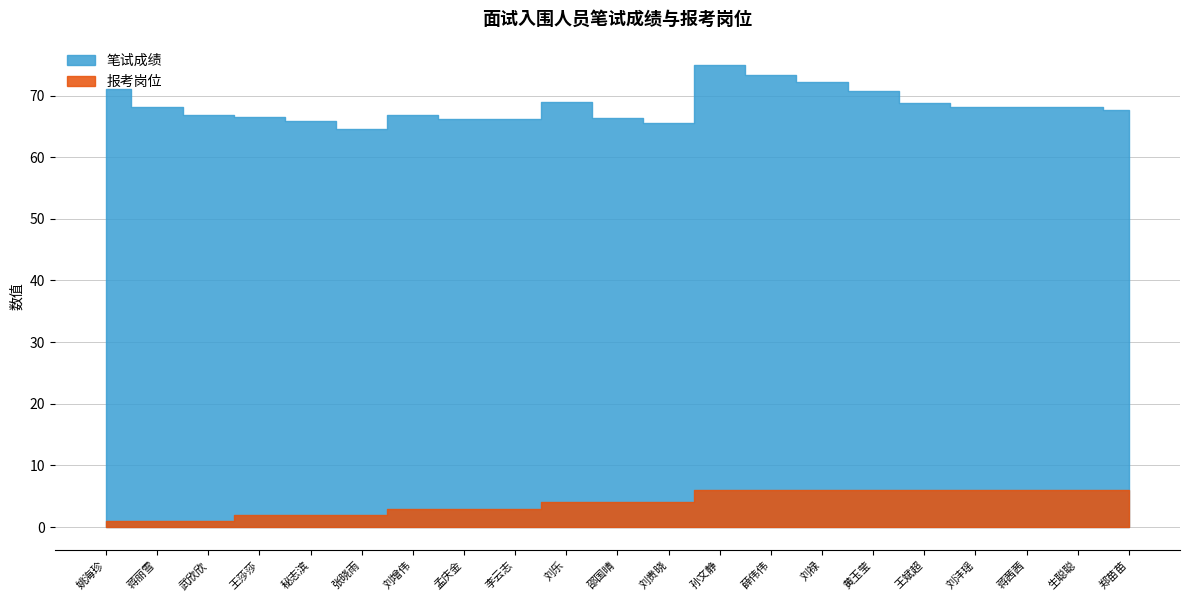

Which series has the largest total across all categories?

笔试成绩